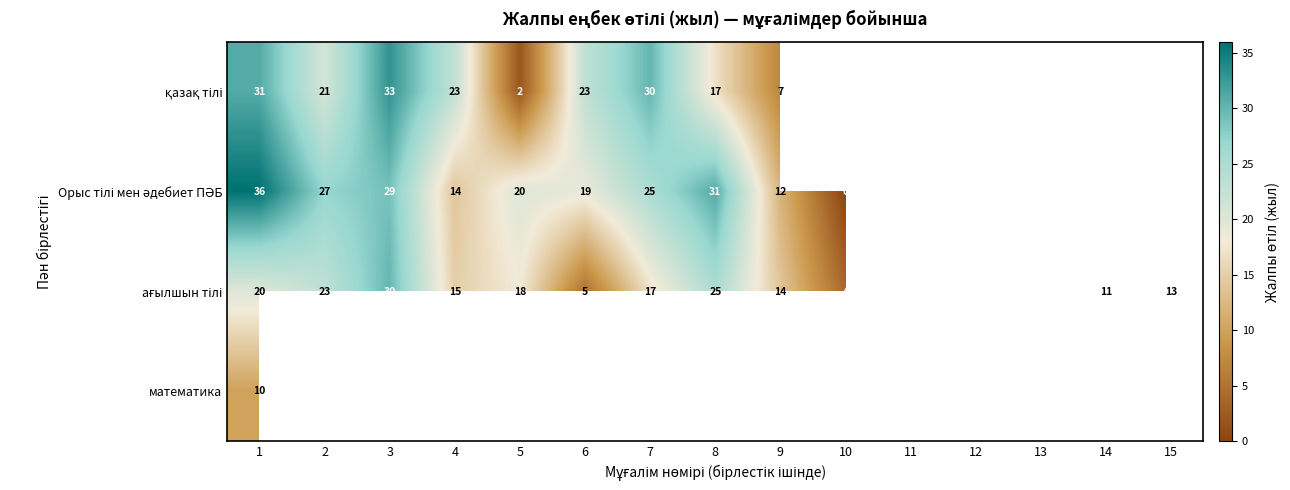

What is the highest value of the математика series?

10.0